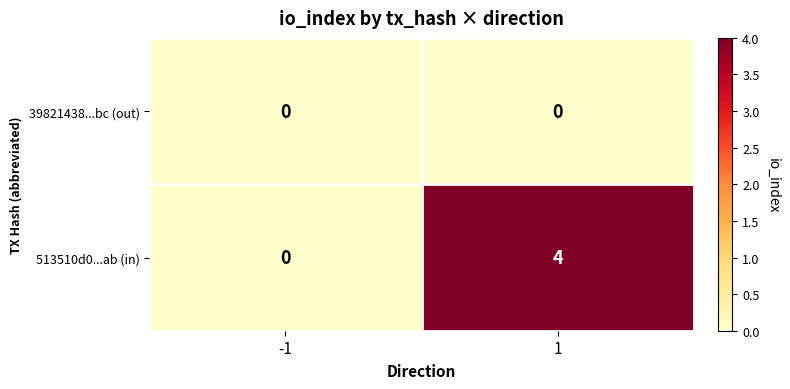

What is the total value across all series at 1?

4